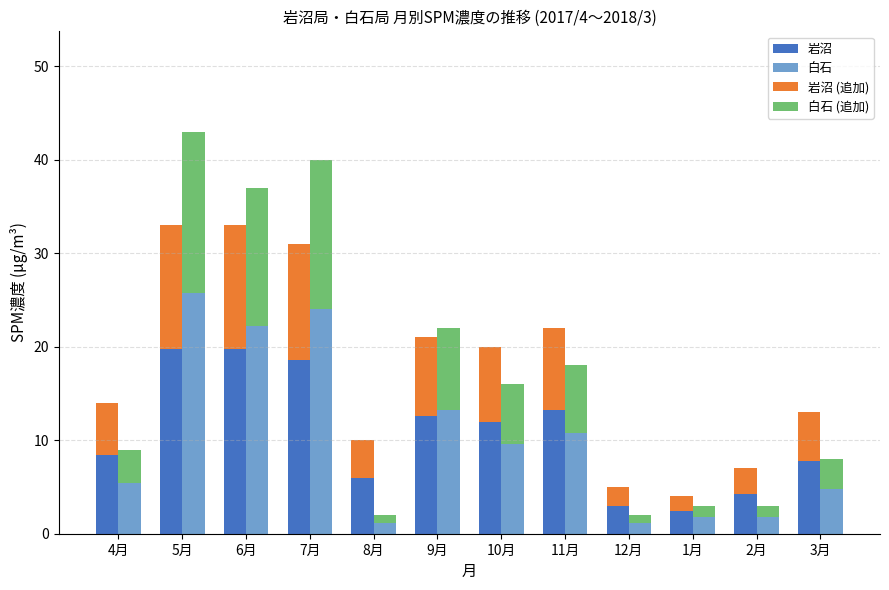

At which label is 岩沼 closest to 11?

10月